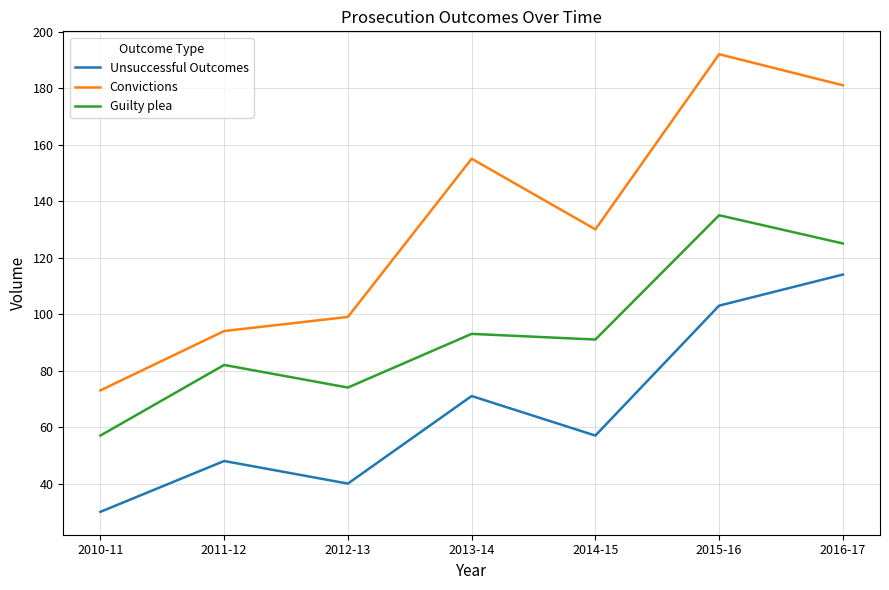

True or false: Unsuccessful Outcomes and Convictions intersect in this chart.

False